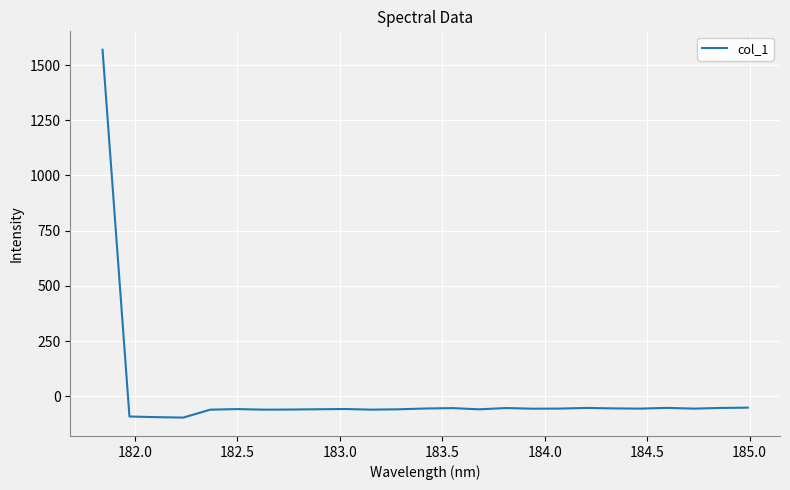

What is the greatest value displayed?

1569.6